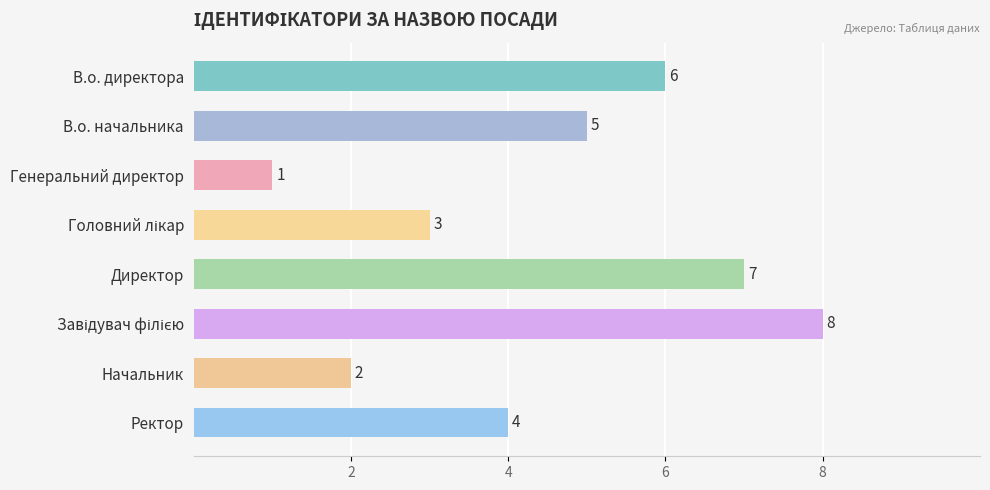

What is the greatest value displayed?

8